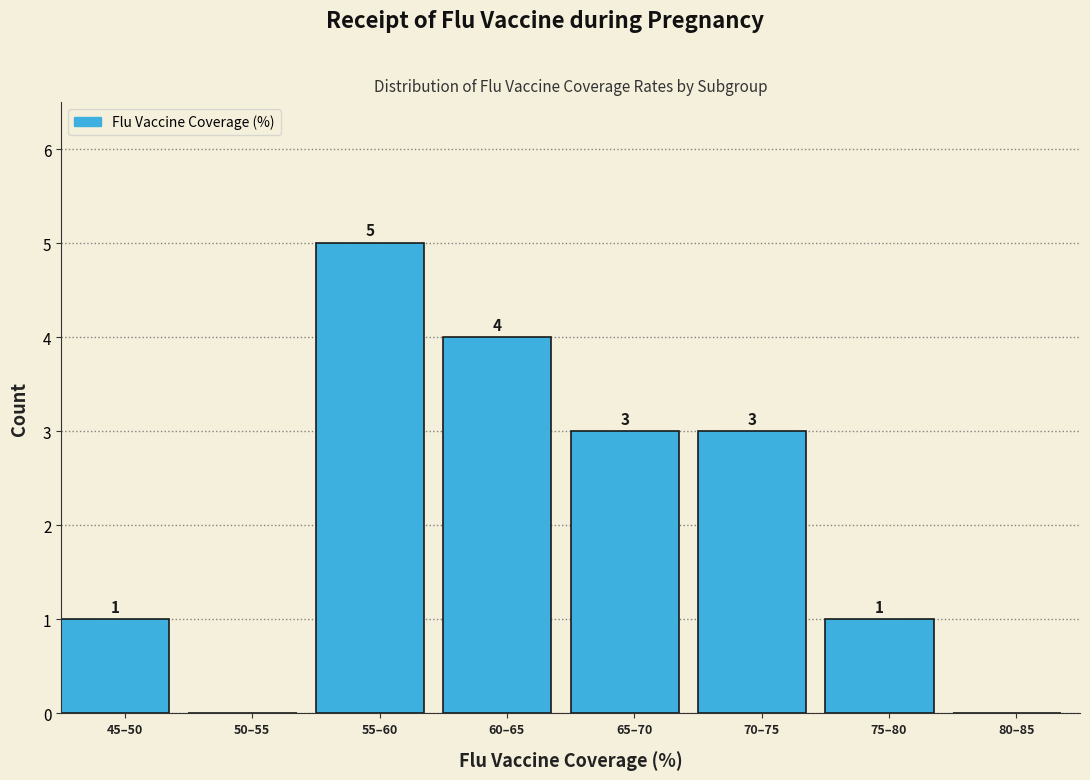

Reading right to left, extract all data points from this chart.

80–85=0	75–80=1	70–75=3	65–70=3	60–65=4	55–60=5	50–55=0	45–50=1